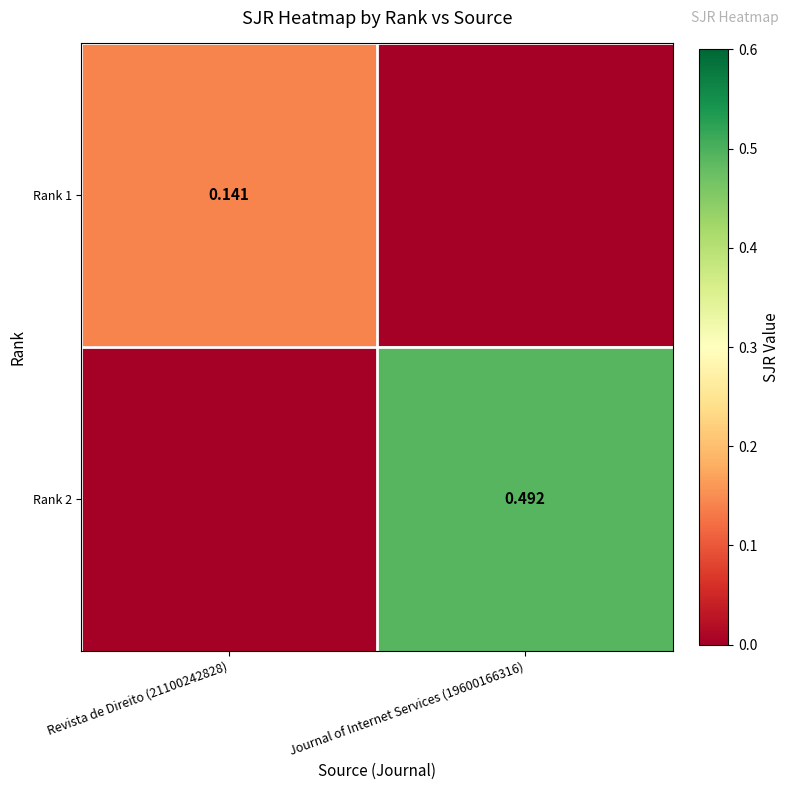

What is the total value across all series at Revista de Direito (21100242828)?

0.1